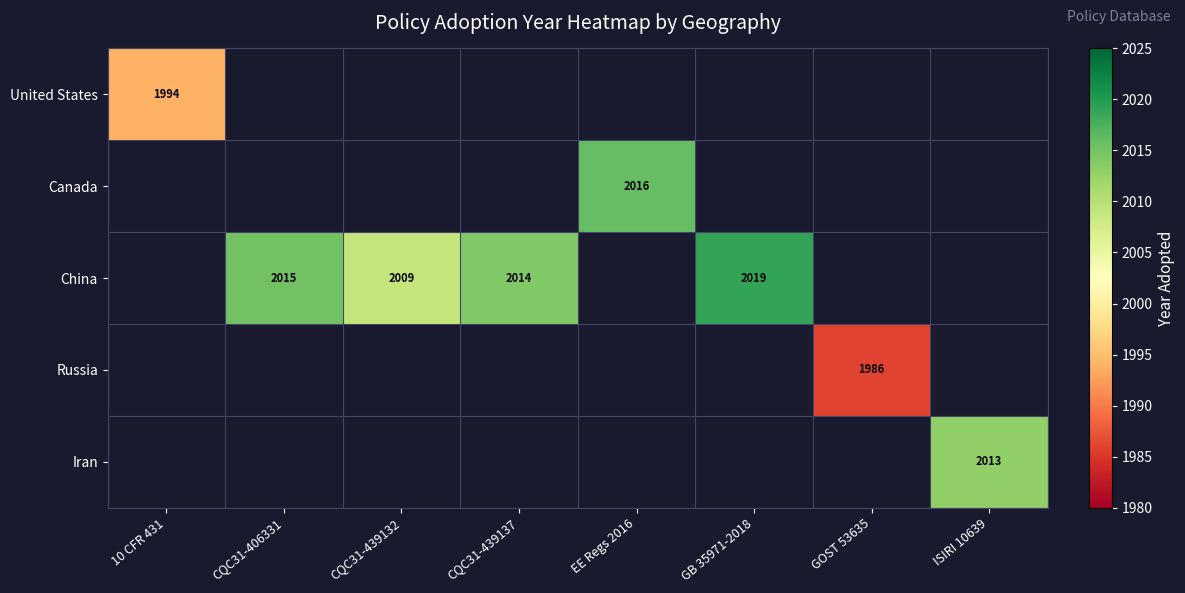

At which category does the chart reach its minimum across all series?

GOST 53635